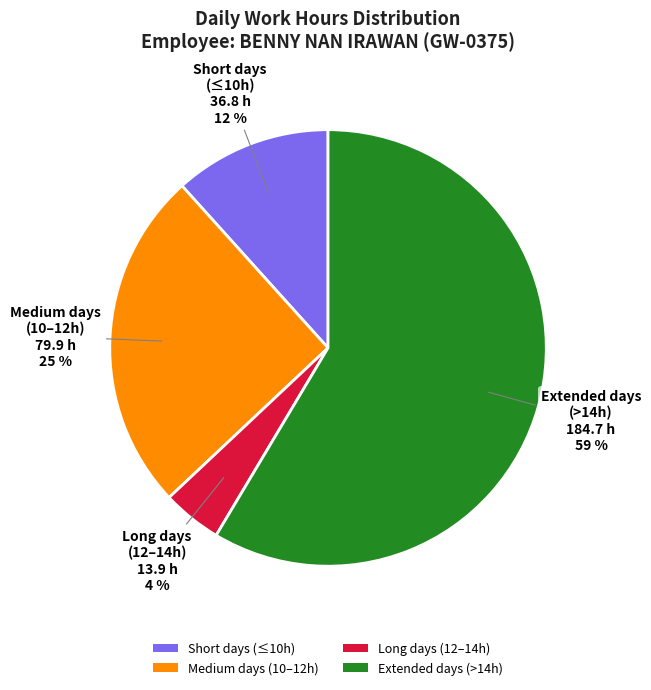

Which has a higher value, Short days (≤10h) or Medium days (10–12h)?

Medium days (10–12h)